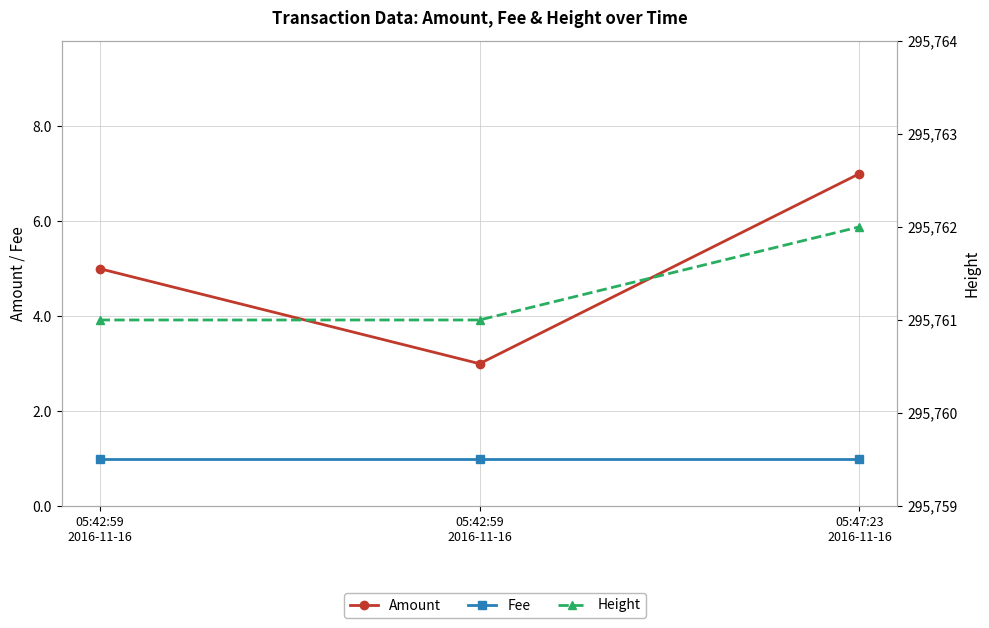

How many values in the Amount series are below 5?

1